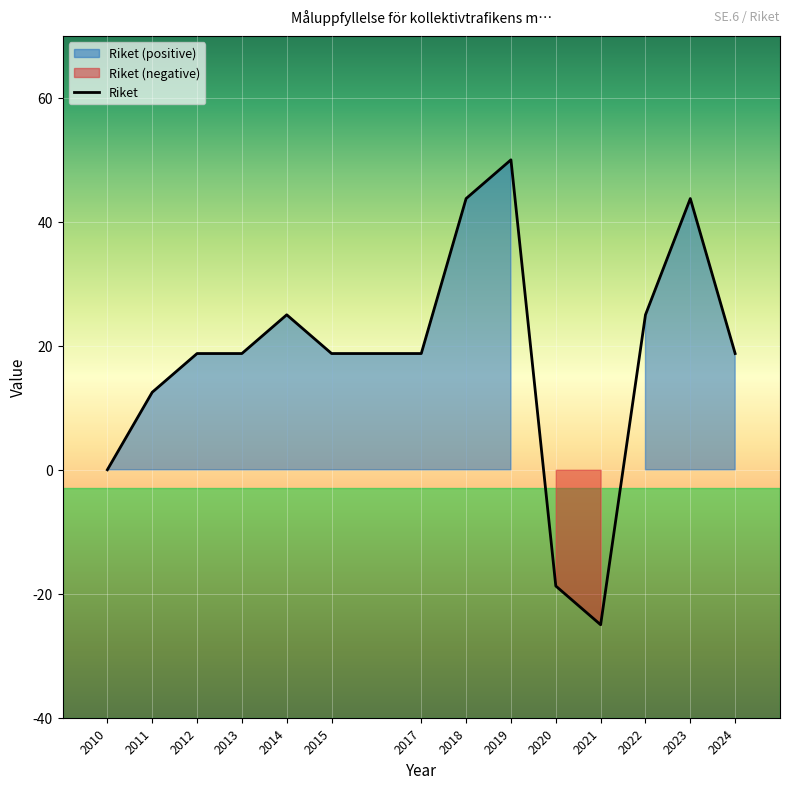

Does the chart display data point markers on the line(s)?

No